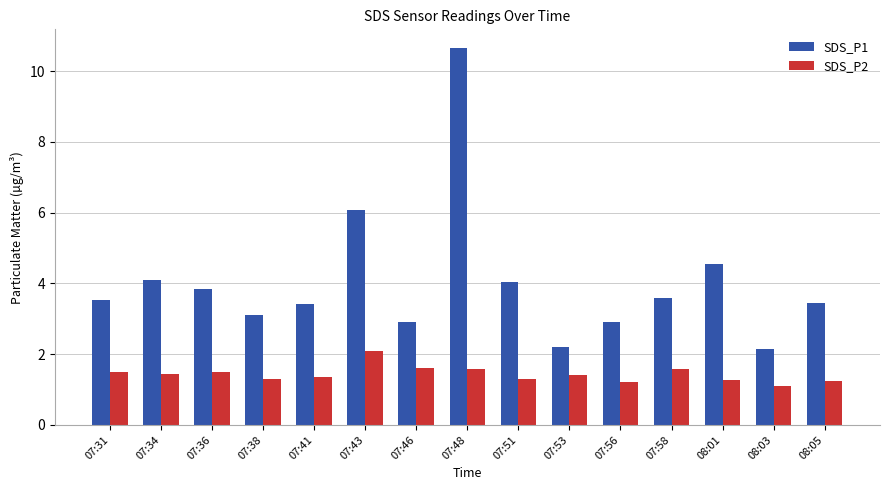

Which series has the largest total across all categories?

SDS_P1